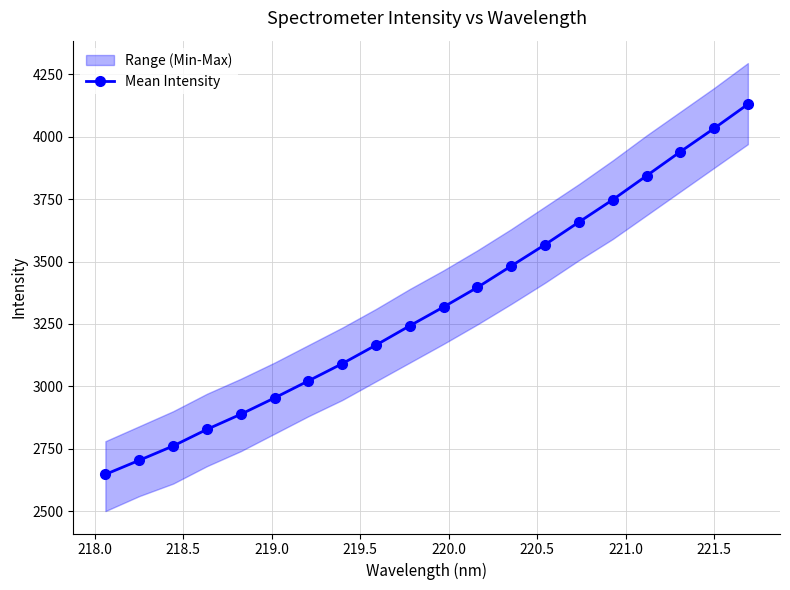

How many data points does each series have?

20